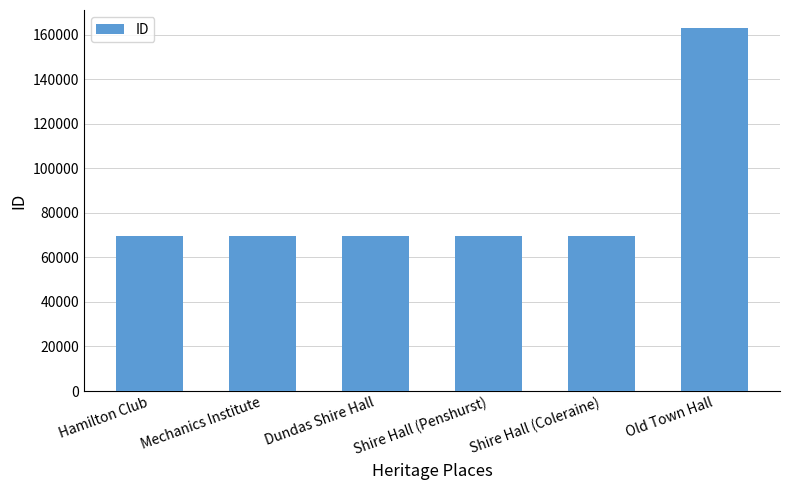

What is the sum of all values?

511267